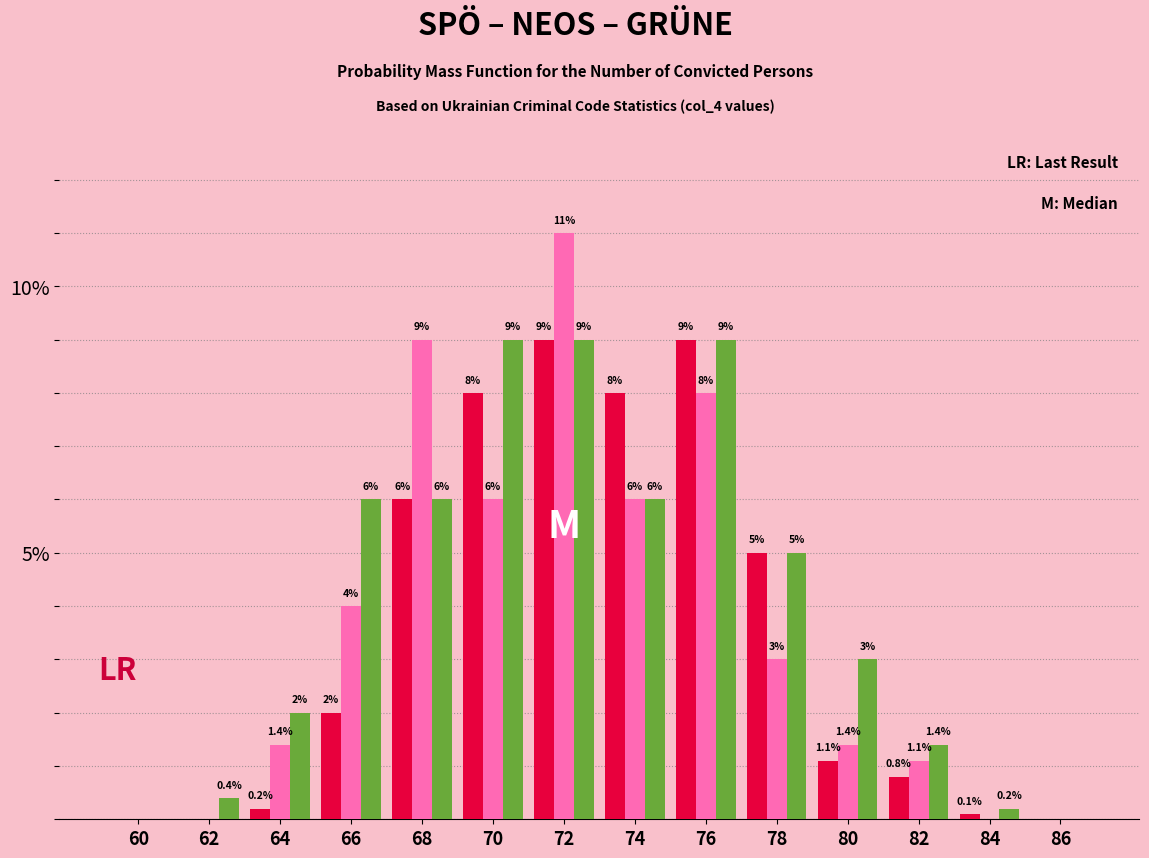

Which label corresponds to the largest value in the chart?

72